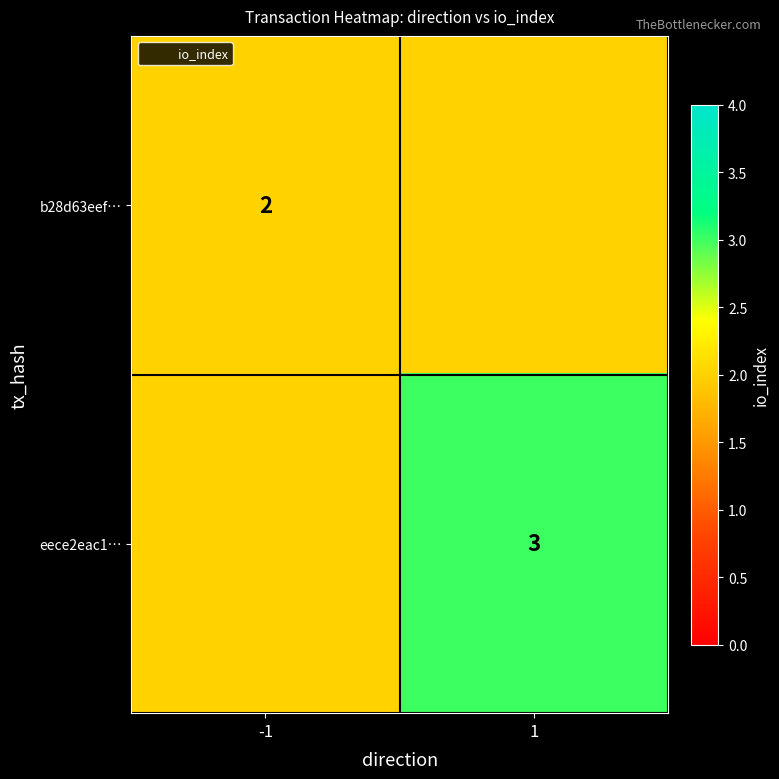

True or false: b28d63eef… has a value of 1 at -1.

False